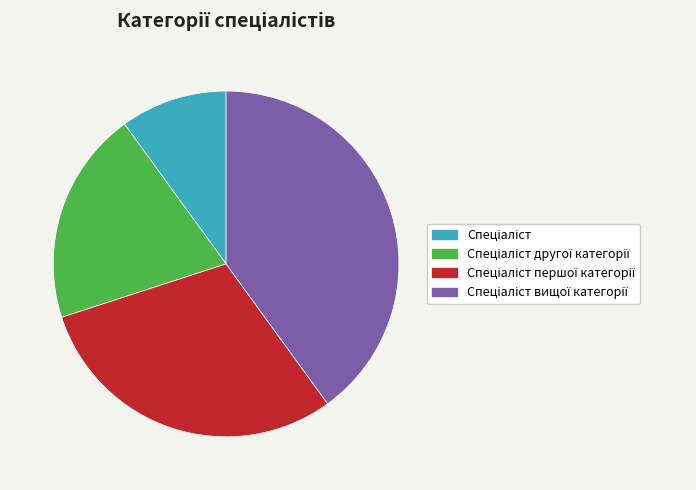

Is there a majority slice in this chart?

No